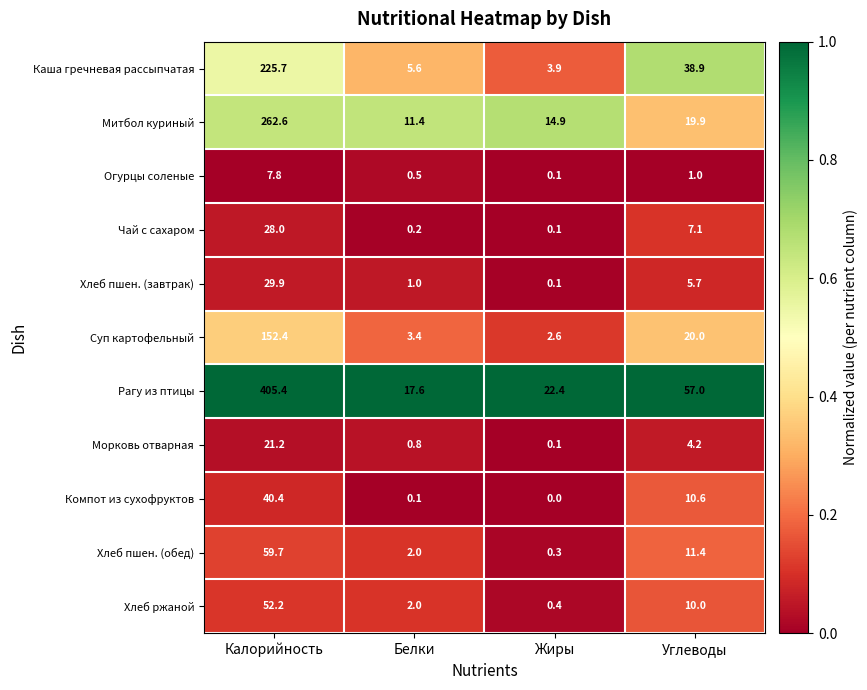

True or false: Морковь отварная has a value of 0.1 at Жиры.

True